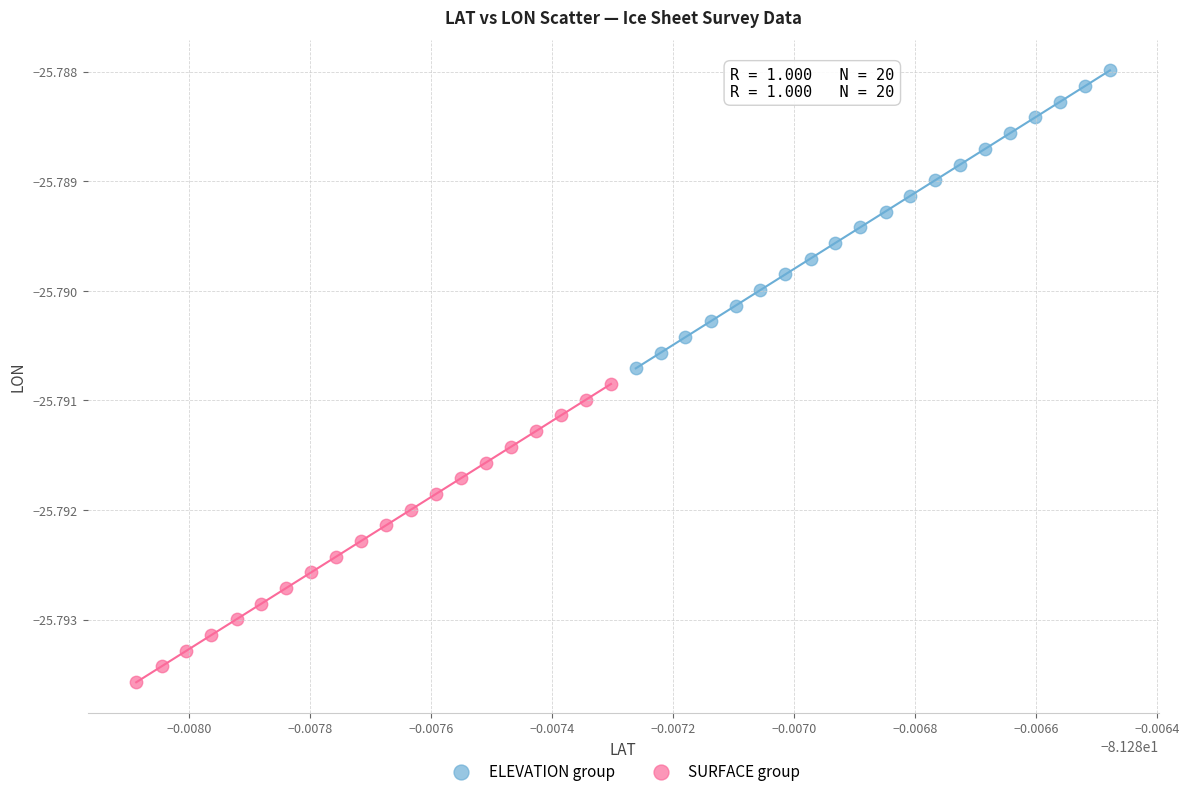

Which series reaches the maximum Y coordinate?

ELEVATION group